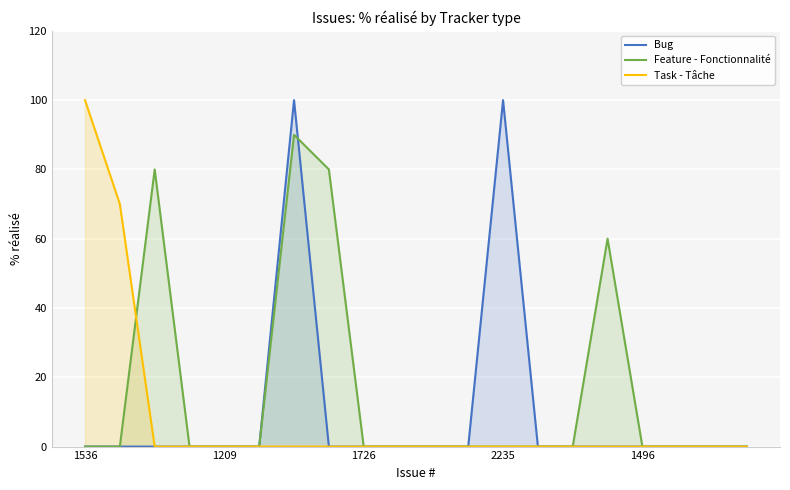

Reading right to left, extract all data points from this chart.

Bug: 0	0	0	0	0	0	0	100	0	0	0	0	0	100	0	0	0	0	0	0
Feature - Fonctionnalité: 0	0	0	0	60	0	0	0	0	0	0	0	80	90	0	0	0	80	0	0
Task - Tâche: 0	0	0	0	0	0	0	0	0	0	0	0	0	0	0	0	0	0	70	100